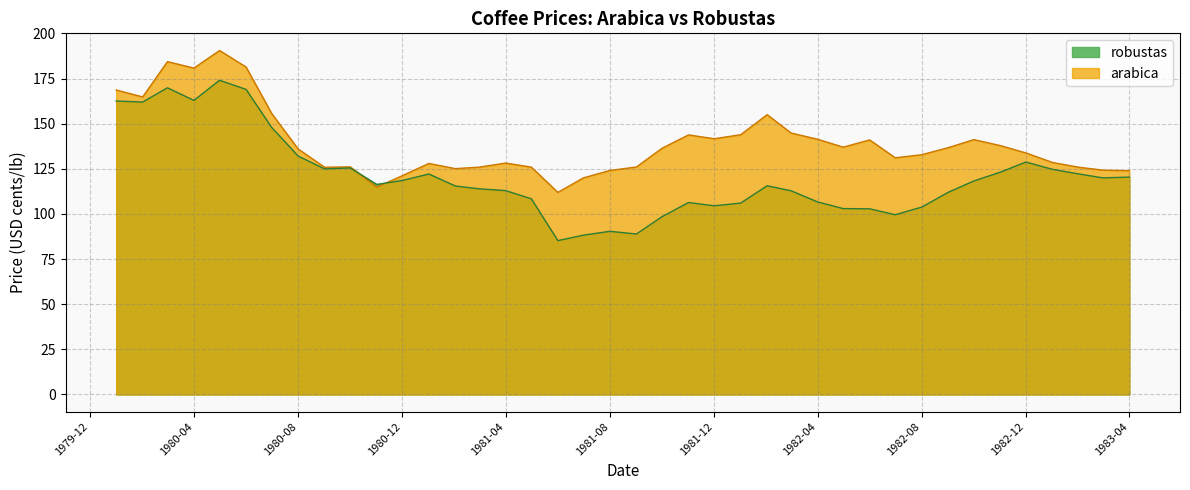

What is the difference between the maximum and second lowest values in the arabica series?

75.7